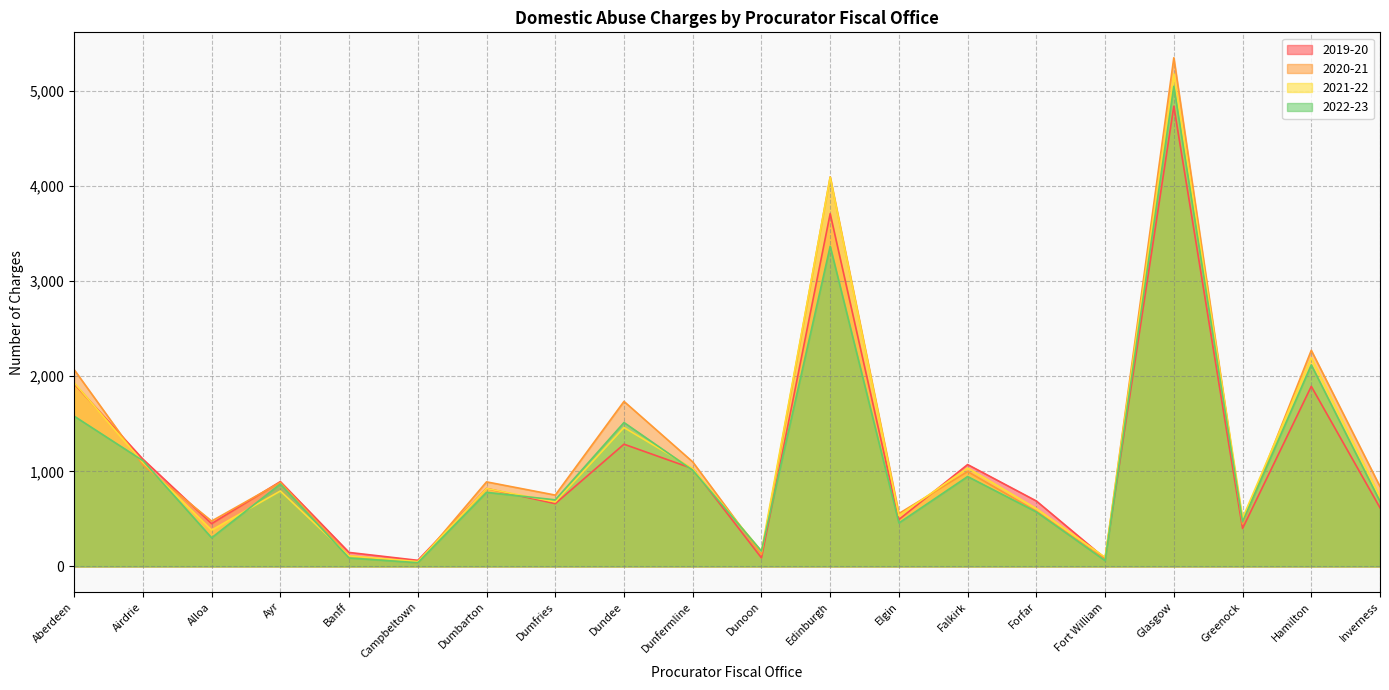

True or false: 2019-20 has more than 1 points higher than both neighbors.

True